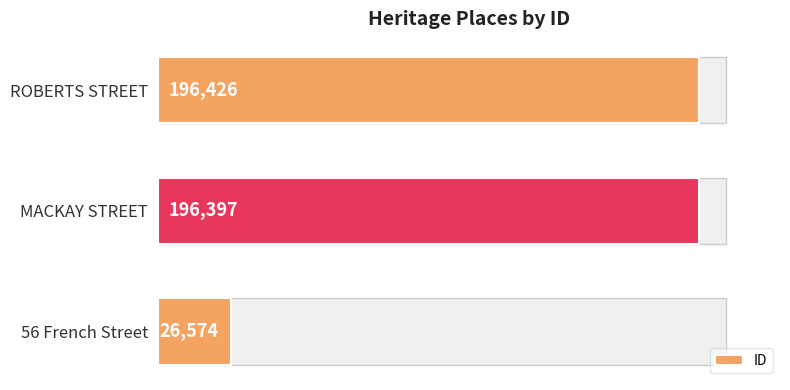

What value does the data have at MACKAY STREET?

196397